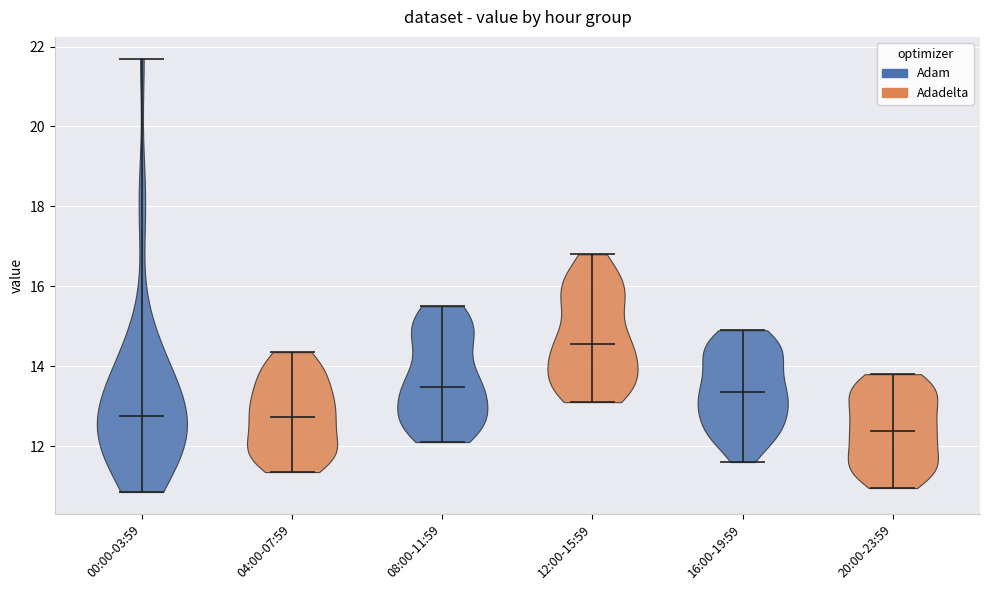

Which violin has the lowest median line?

20:00-23:59